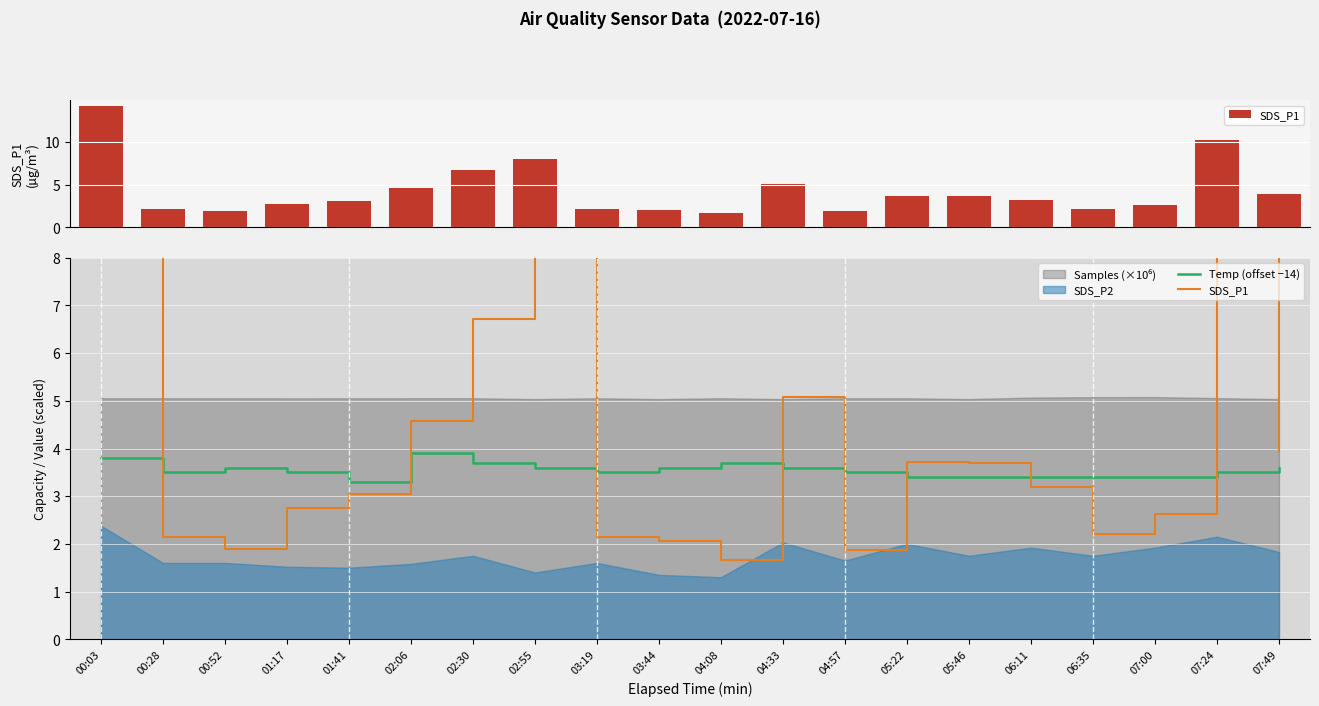

The value of Temp (offset −14) at 04:08 is 5.6. True or false?

False